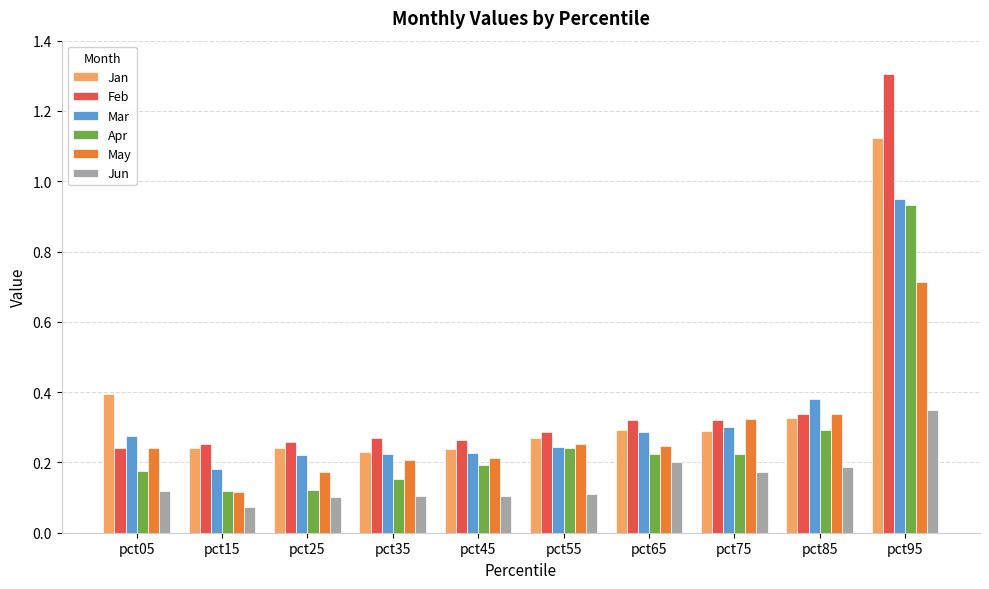

List the series in order of their peak value, highest first.

Feb, Jan, Mar, Apr, May, Jun